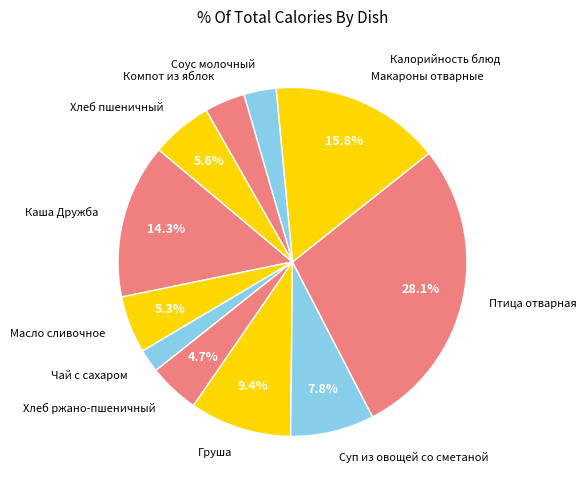

Does any single category account for the majority?

No